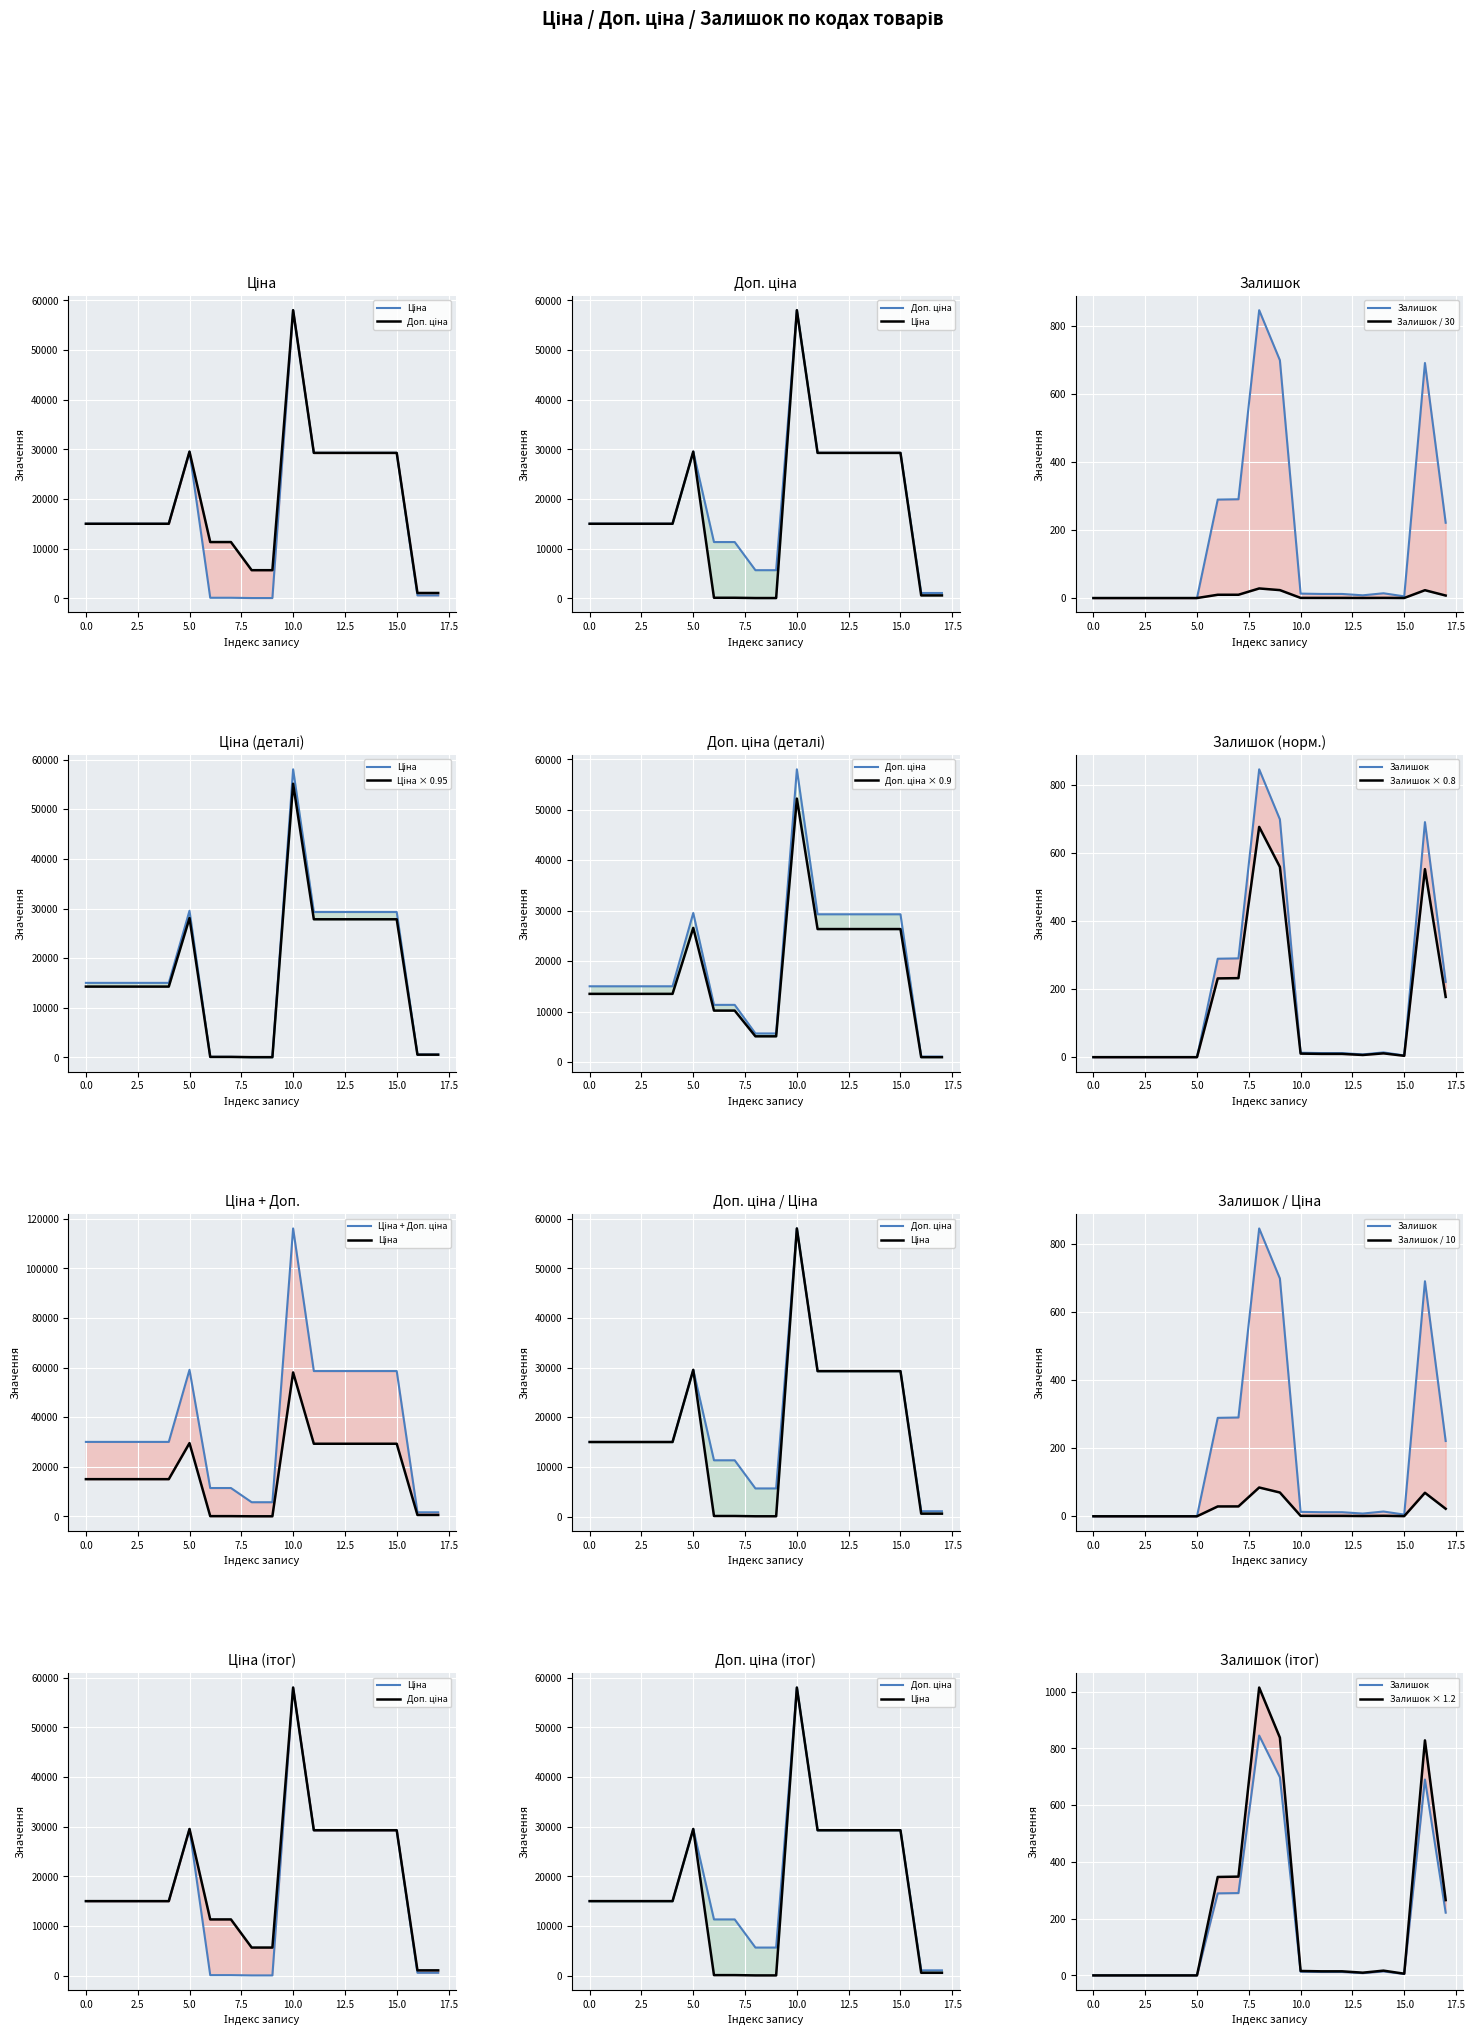

True or false: Доп. ціна and Залишок intersect in this chart.

False